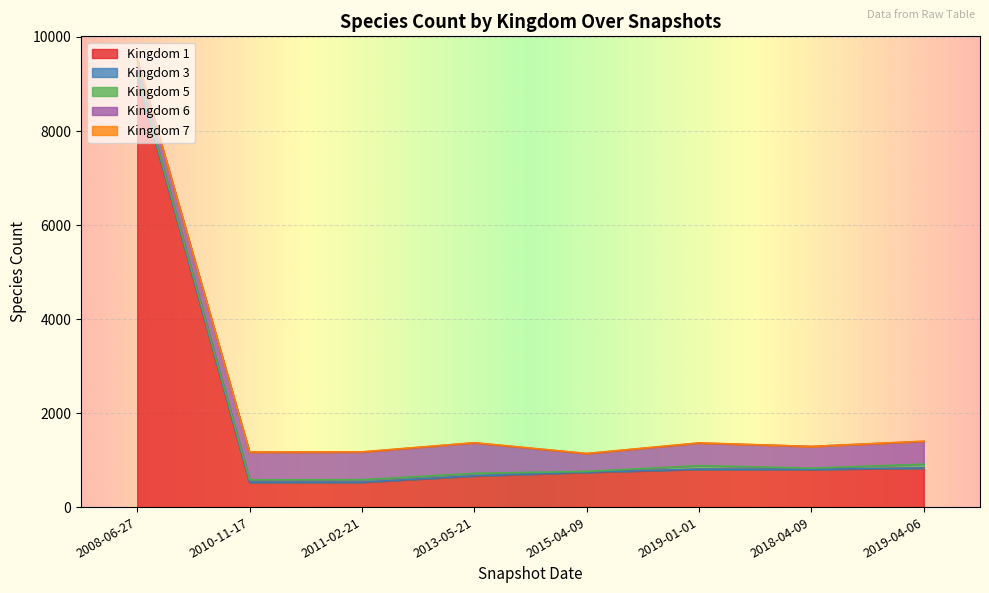

Which series has the widest spread of values?

Kingdom 1